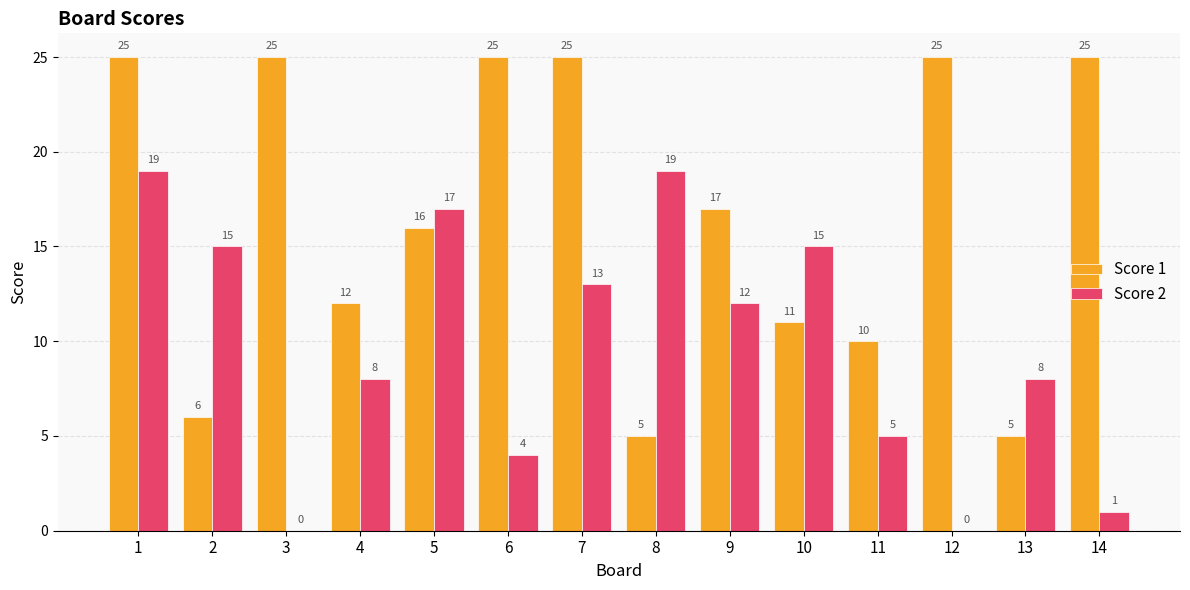

What is the sum of the Score 1 values at 8 and 9?

22